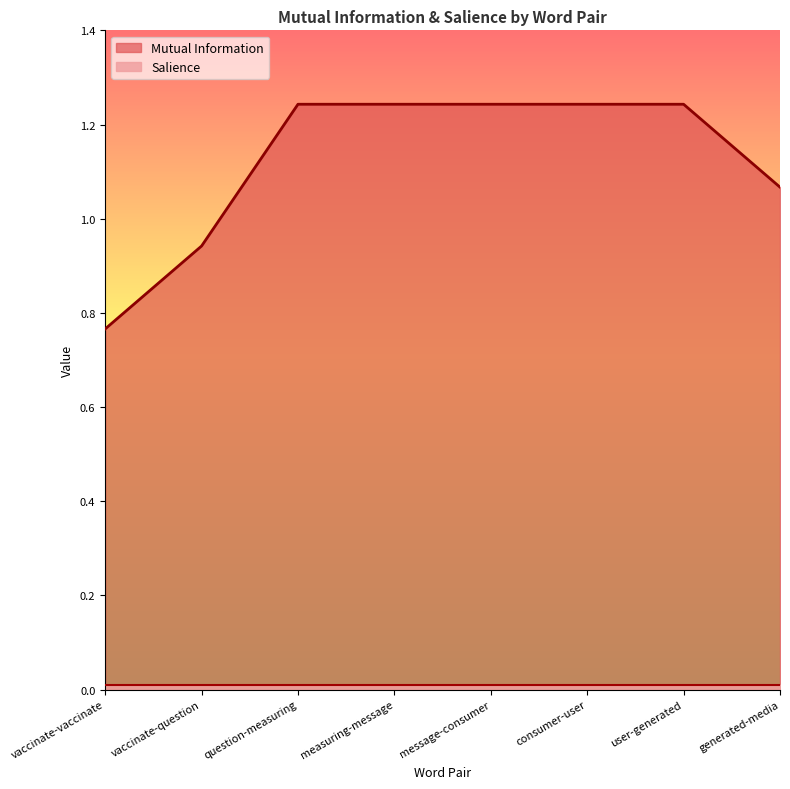

How many series are shown in this chart?

2